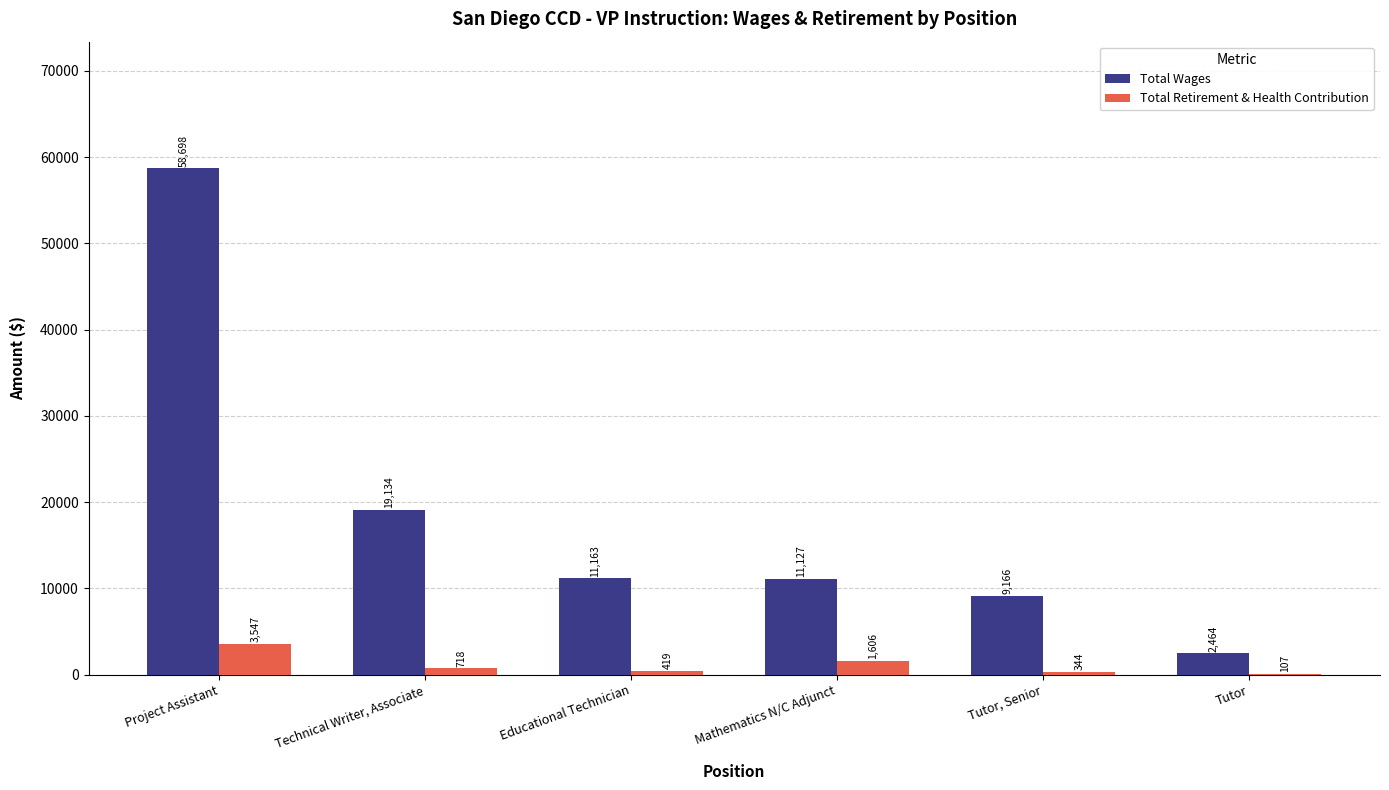

What is the maximum value shown in the chart?

58698